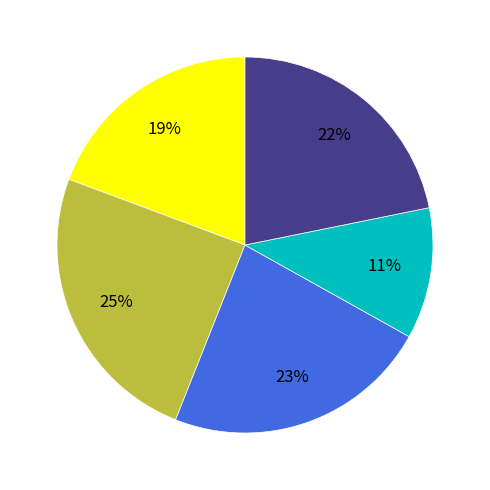

Is there any slice that represents more than half of the pie?

No